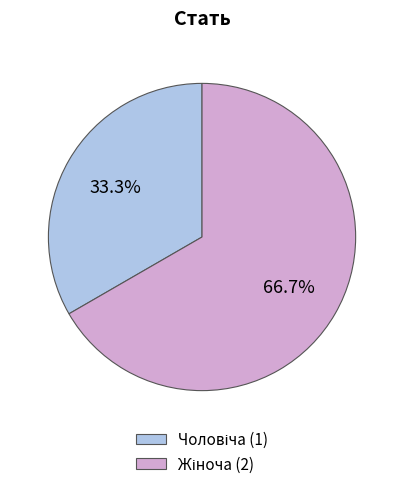

Is there any slice that represents more than half of the pie?

Yes